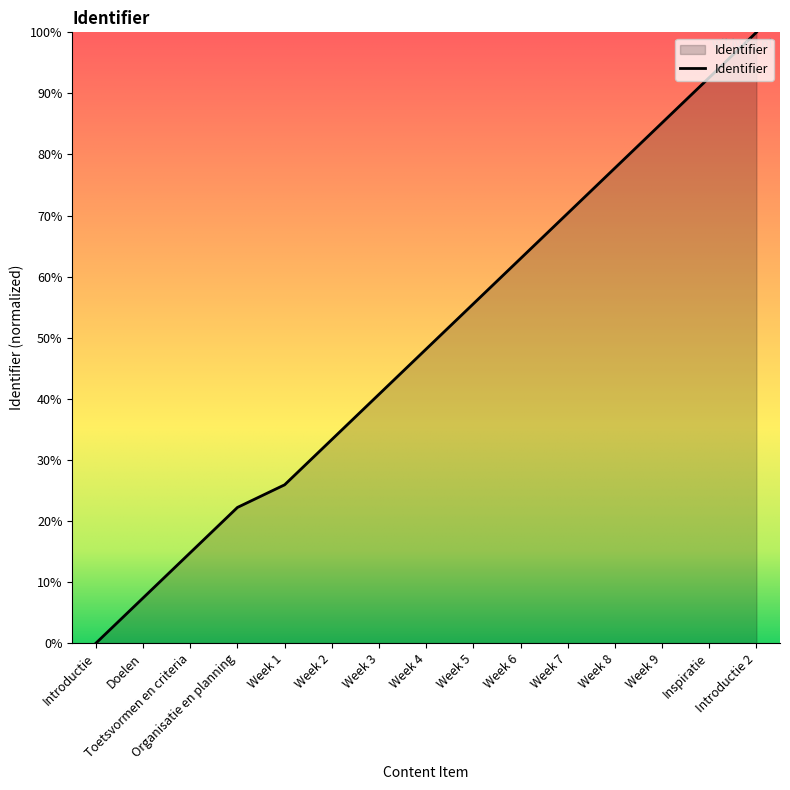

What is the maximum value shown in the chart?

100.0